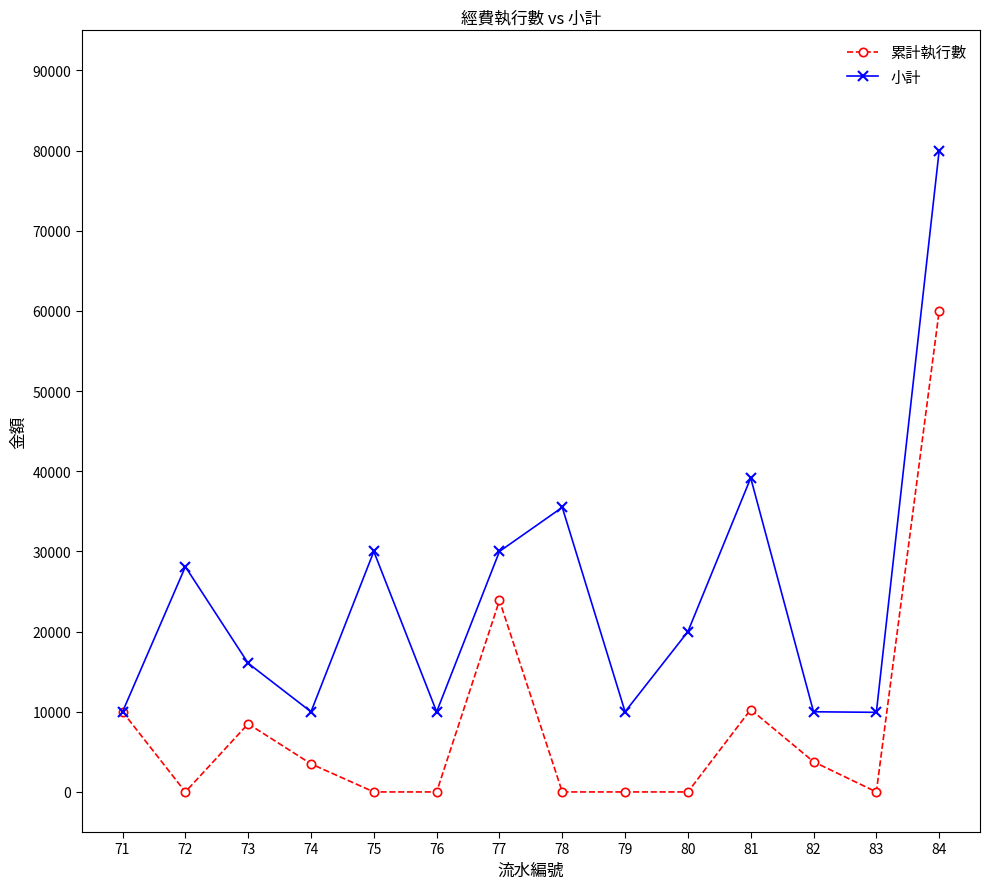

How many series are shown in this chart?

2